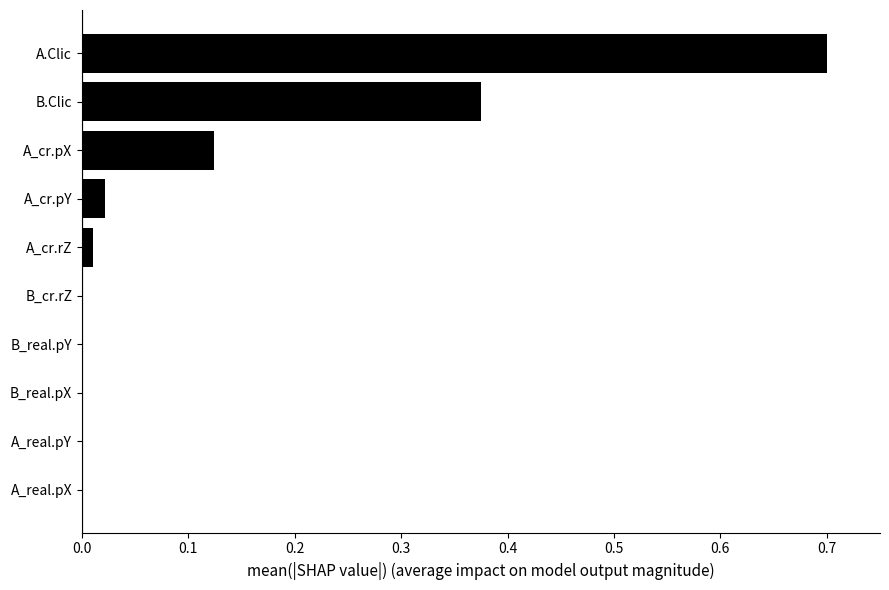

Is it true that the value at B_cr.rZ is 0.3?

False